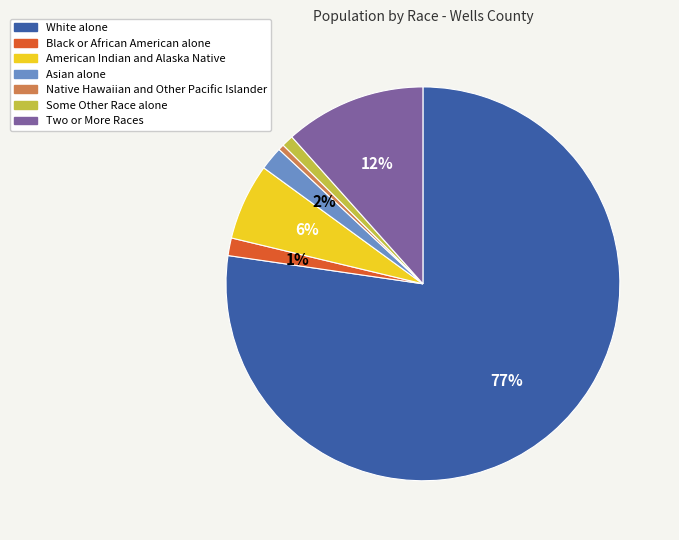

Is there any slice that represents more than half of the pie?

Yes